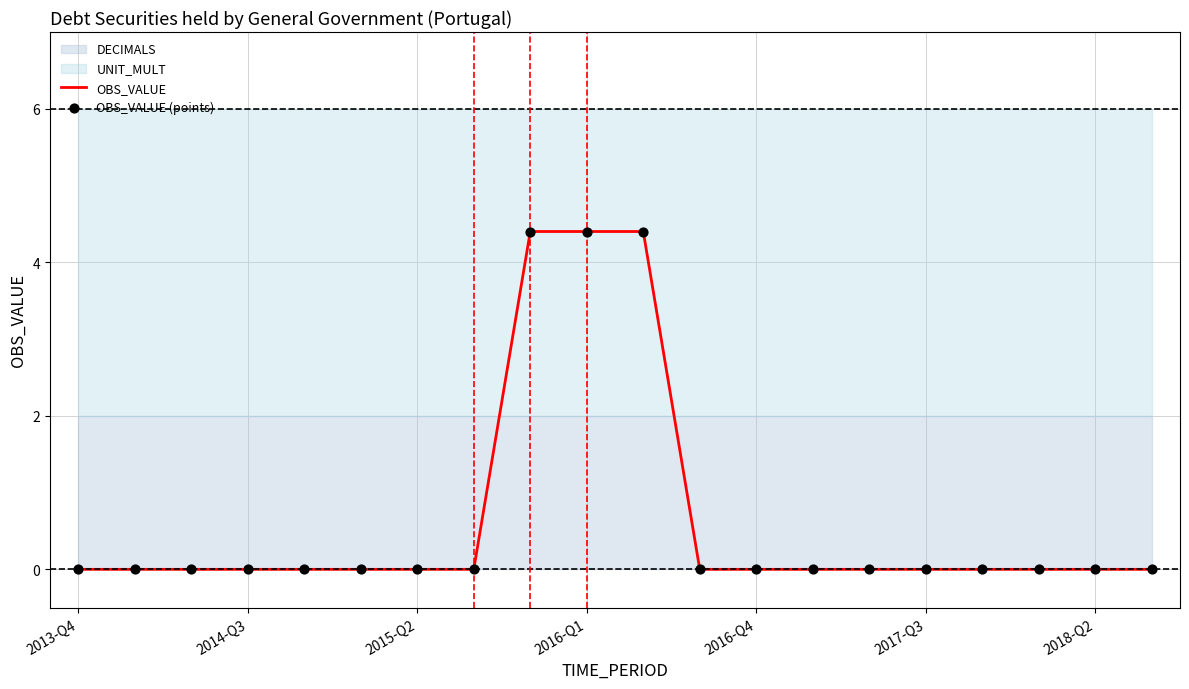

At how many categories does at least one series exceed 3?

3